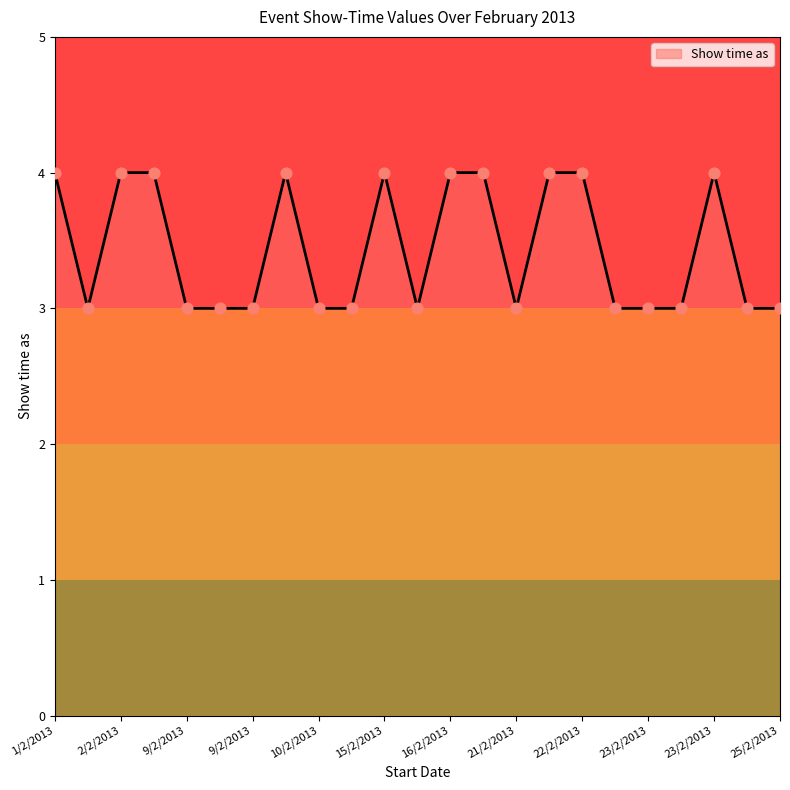

What is the maximum value shown in the chart?

4